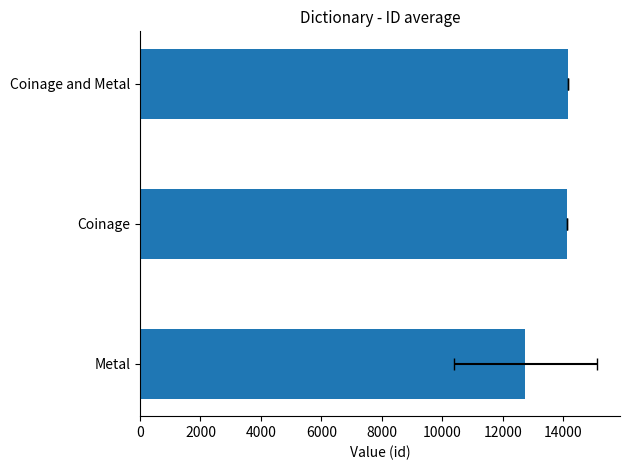

Are the bars grouped side by side (vs. stacked)?

No